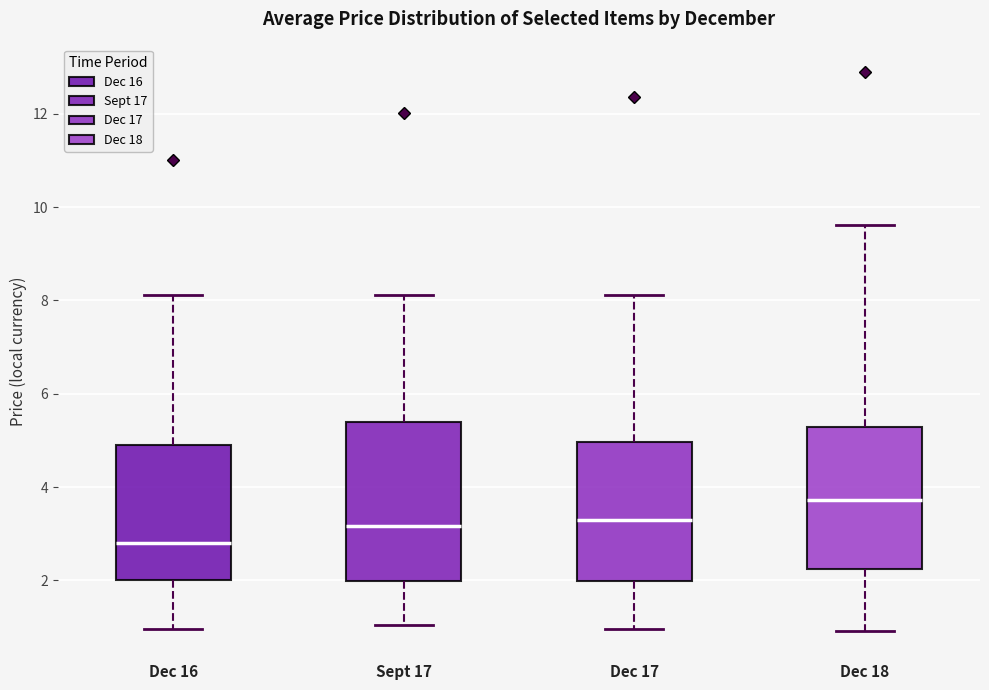

Reading left to right, transcribe this box plot: for each box, give where its median line is, the range the box spans, and where its two whiskers end, as read against the y-axis. The values are not printed on the chart, so give them approximately, as read against the axis.

Dec 16: median 2.8, box 2.0 to 5.0, whiskers 1.0 to 8.2
Sept 17: median 3.2, box 2.0 to 5.4, whiskers 1.0 to 8.2
Dec 17: median 3.2, box 2.0 to 5.0, whiskers 1.0 to 8.2
Dec 18: median 3.8, box 2.2 to 5.2, whiskers 1.0 to 9.6